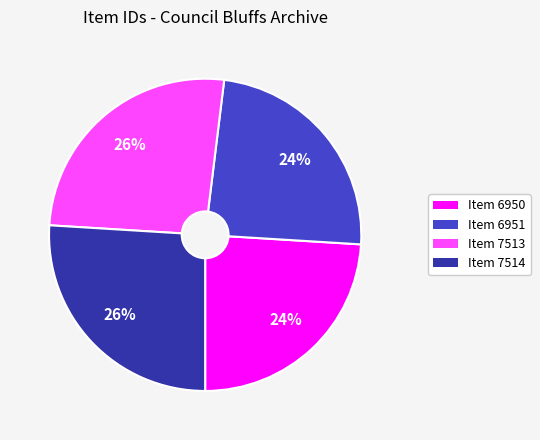

The Item 6951 slice represents 30% of the pie. True or false?

False